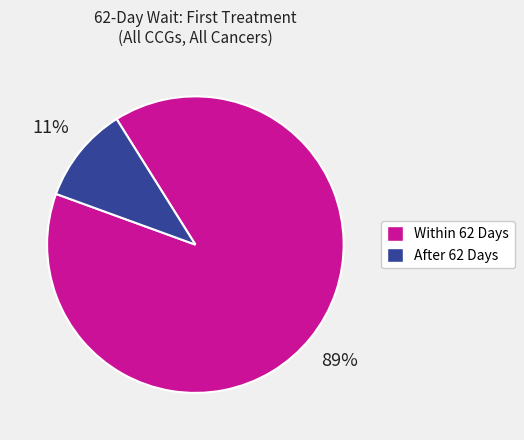

Between After 62 Days and Within 62 Days, which is larger?

Within 62 Days